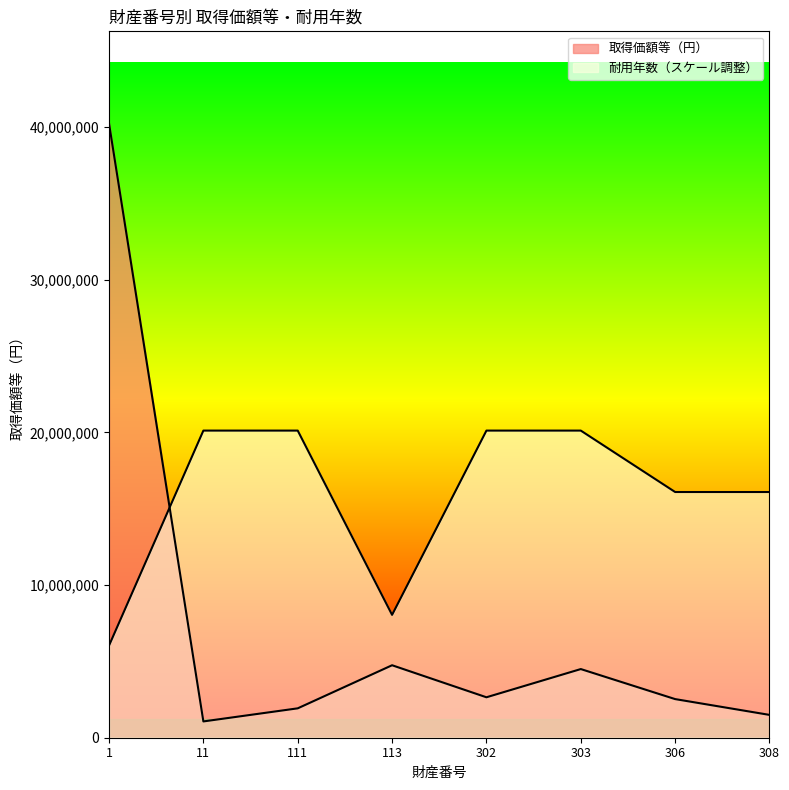

How many data points in 取得価額等（円） are above 2649416?

3